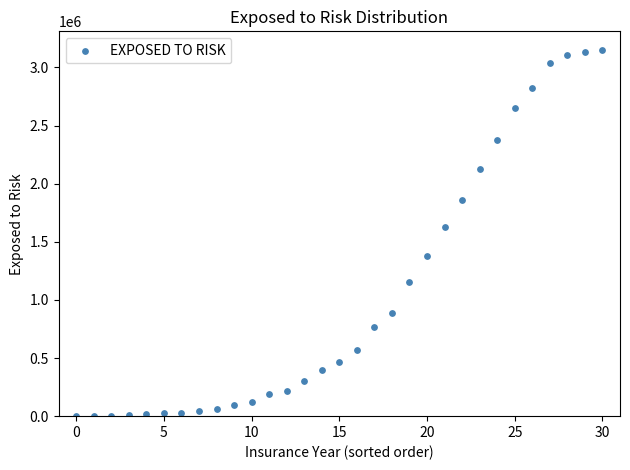

What Y value in the scatter plot is closest to 1577000?

1624100